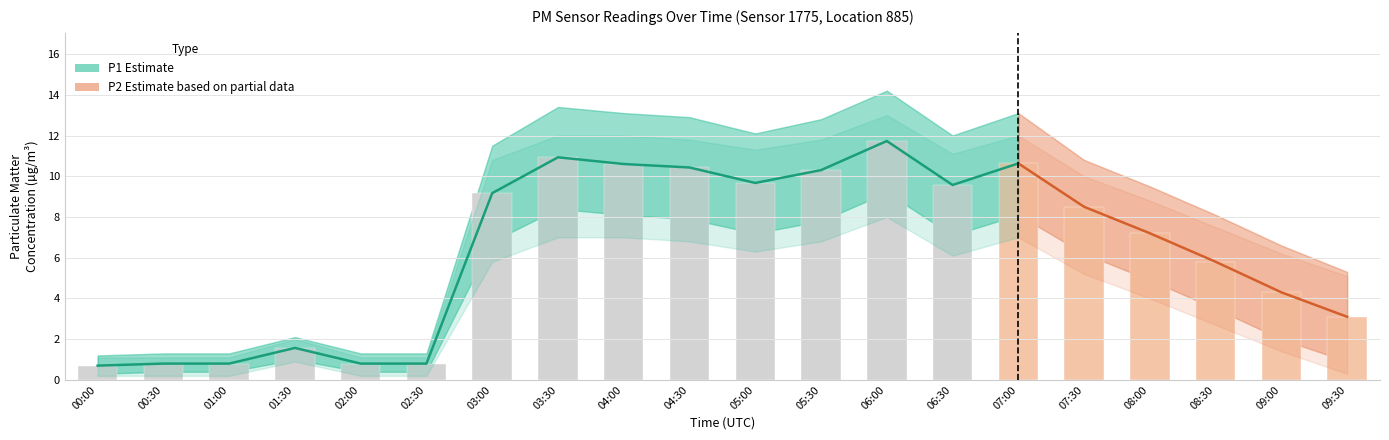

Does the chart contain any negative values?

No